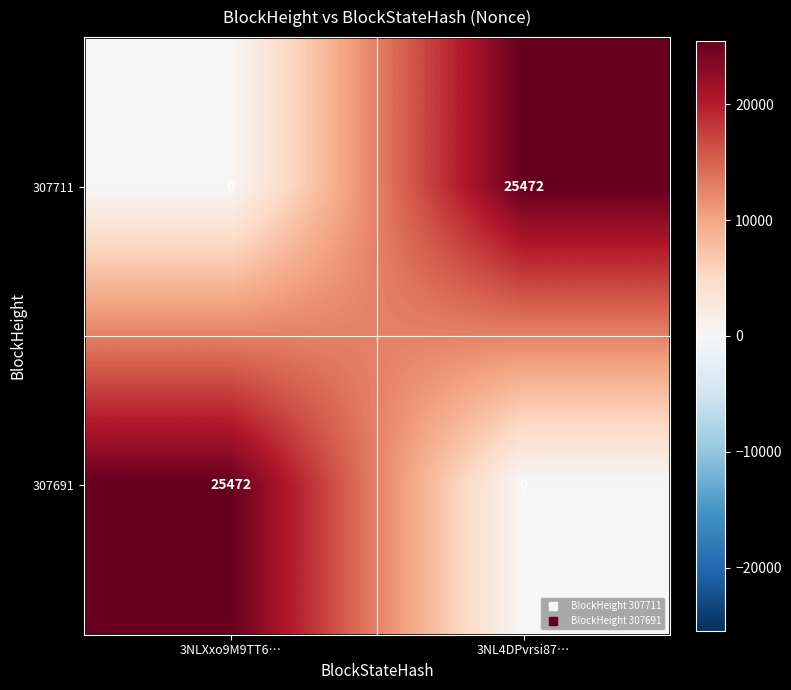

List the labels in order of 307711 value, largest first.

3NL4DPvrsi87…, 3NLXxo9M9TT6…